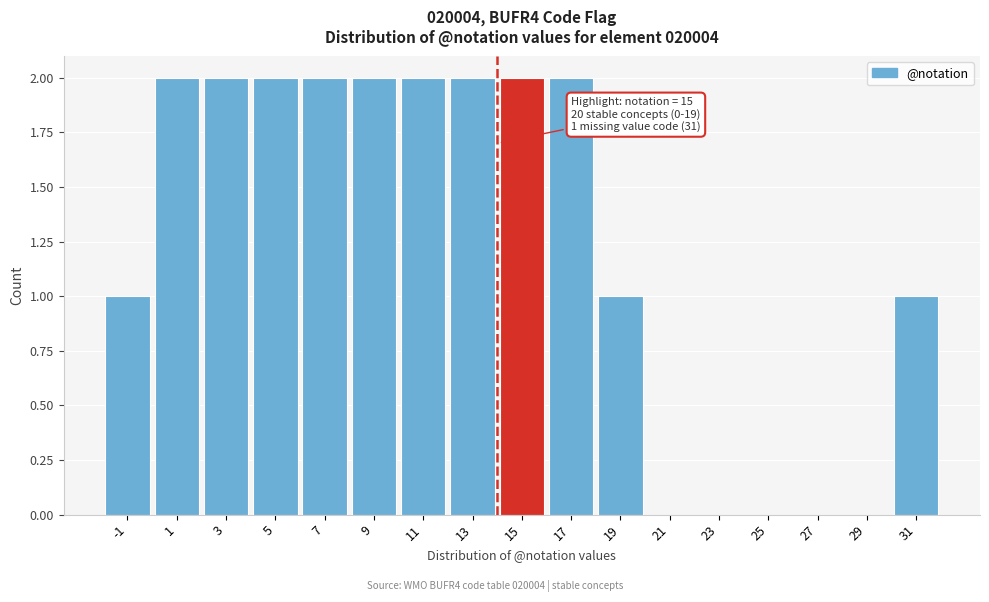

Reading right to left, what are all the values shown in this chart?

31=1	29=0	27=0	25=0	23=0	21=0	19=1	17=2	15=2	13=2	11=2	9=2	7=2	5=2	3=2	1=2	-1=1